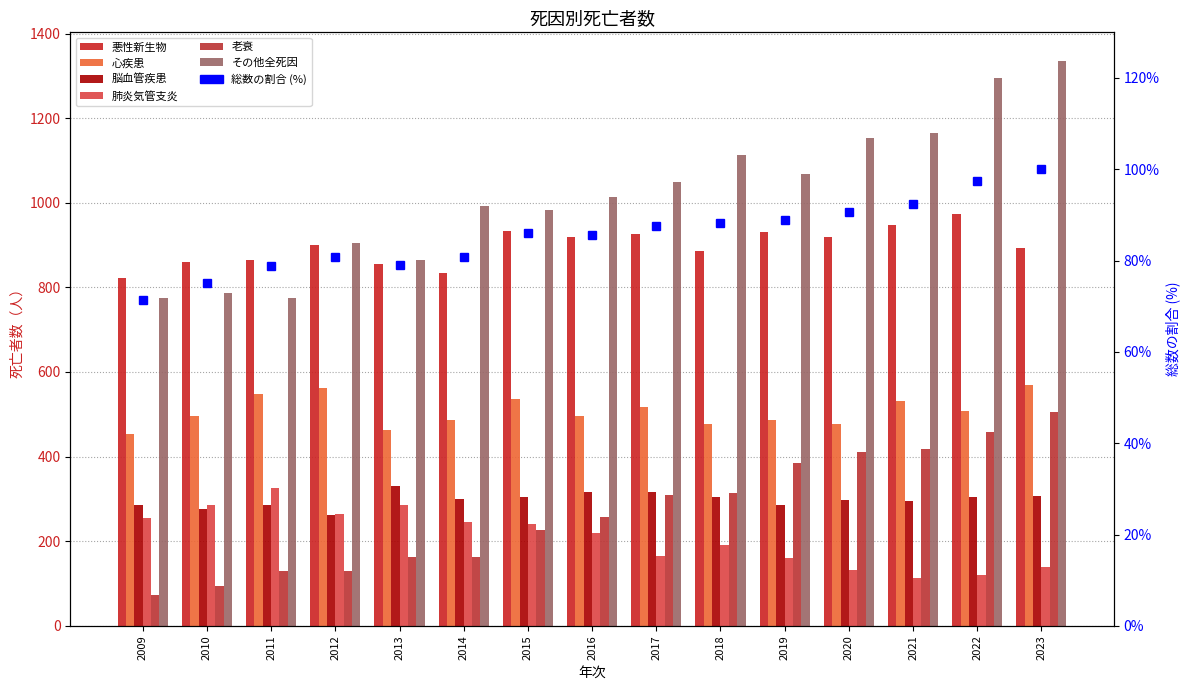

The value of 肺炎気管支炎 at 2023 is 69. True or false?

False